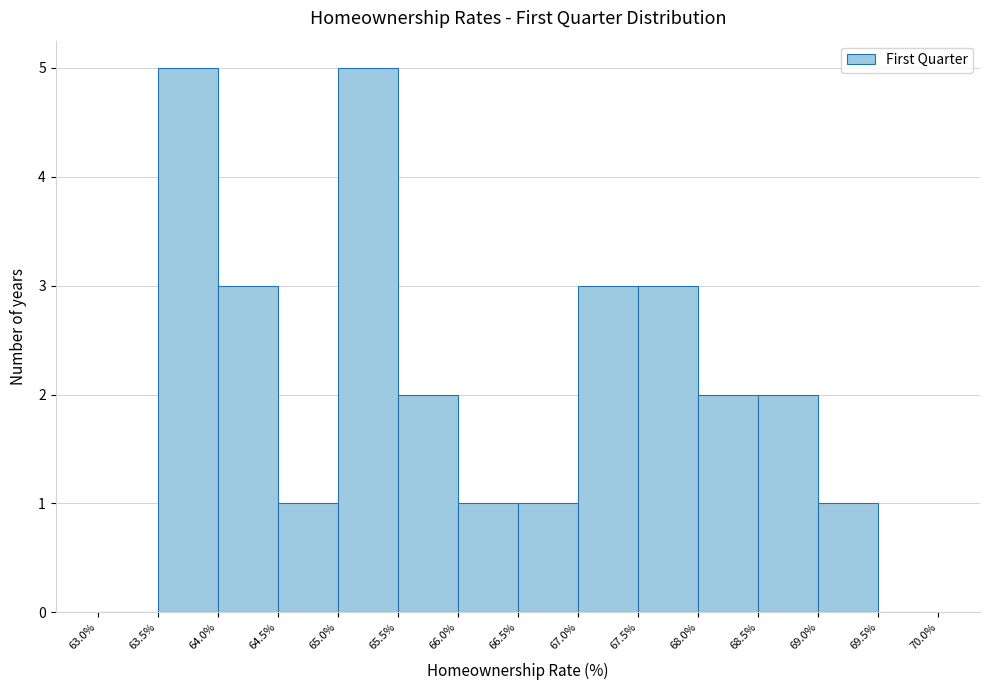

Reading left to right, transcribe this chart: for each bar, give the range it covers on the x-axis and its height. The values are not printed on the chart, so give them approximately, as read against the axis.

63.0% to 63.5%: 0
63.5% to 64.0%: 5
64.0% to 64.5%: 3
64.5% to 65.0%: 1
65.0% to 65.5%: 5
65.5% to 66.0%: 2
66.0% to 66.5%: 1
66.5% to 67.0%: 1
67.0% to 67.5%: 3
67.5% to 68.0%: 3
68.0% to 68.5%: 2
68.5% to 69.0%: 2
69.0% to 69.5%: 1
69.5% to 70.0%: 0